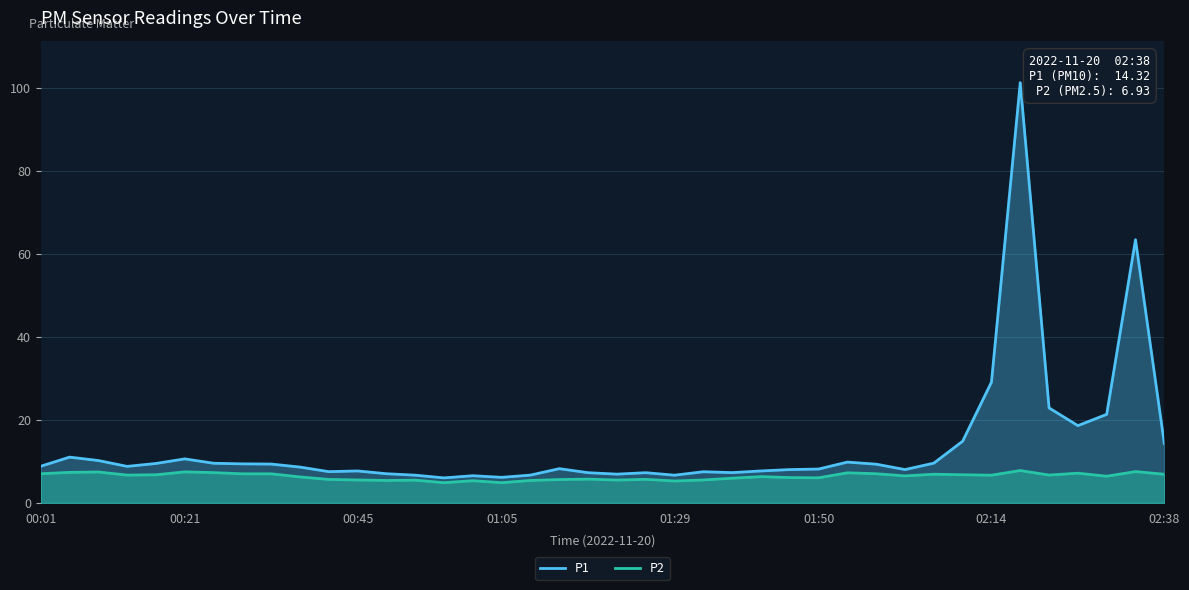

What position from the right is 30?

10